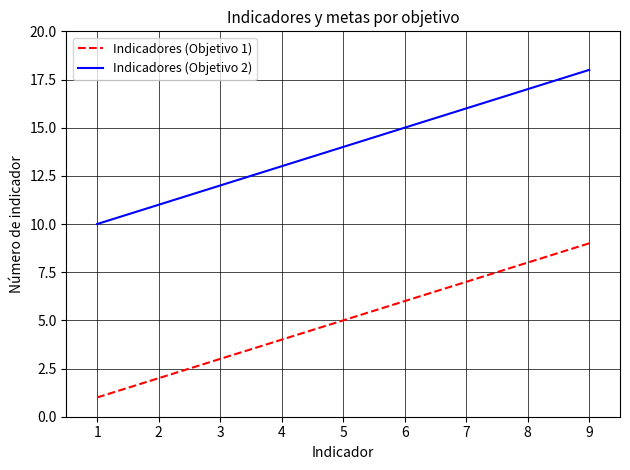

True or false: Indicadores (Objetivo 1) has a value of 5 at 5.

True